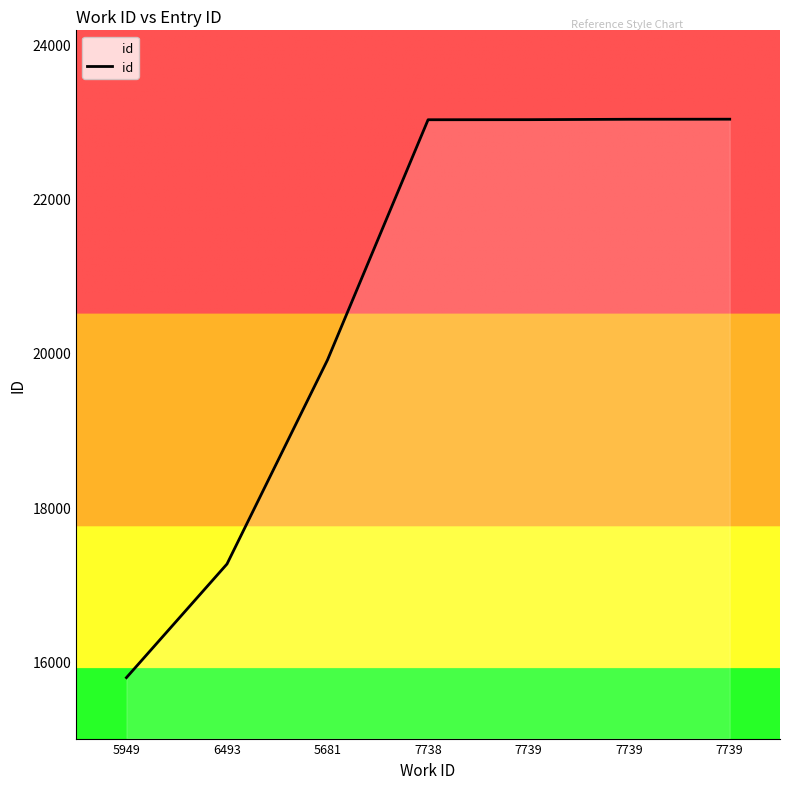

What is the sum of all values?

145066